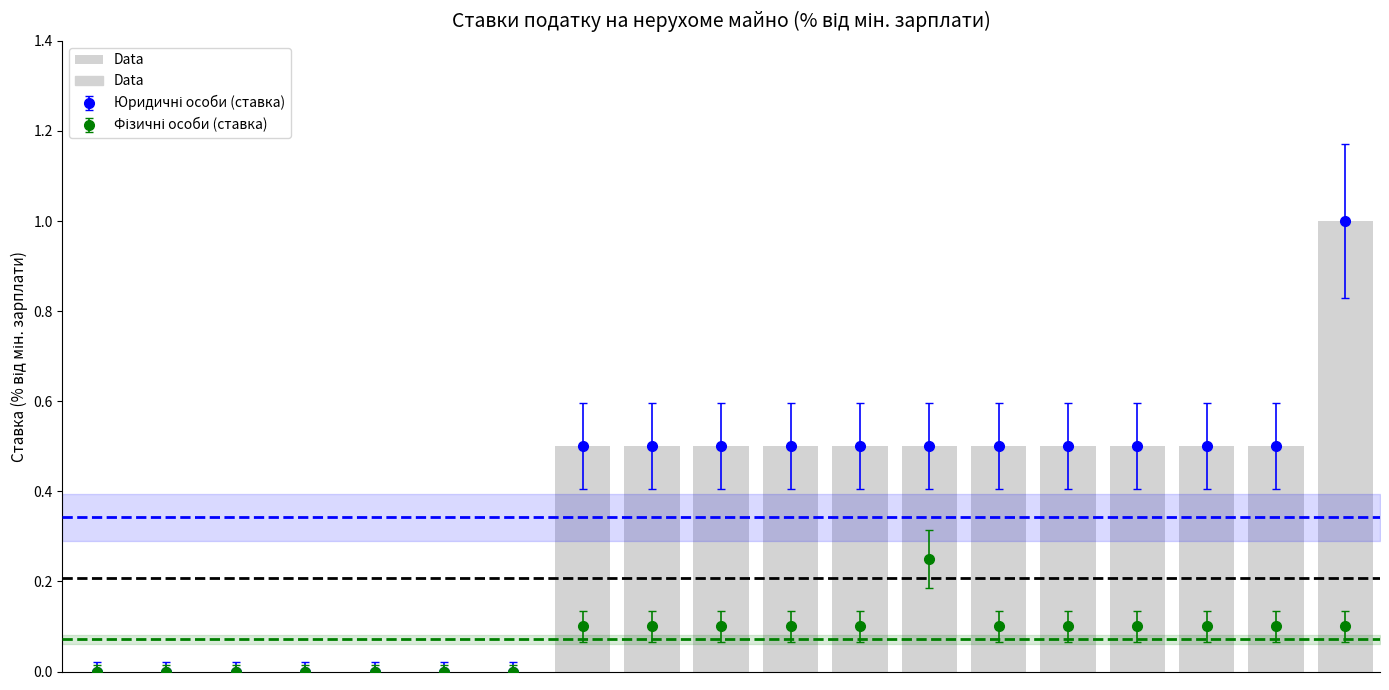

Which label corresponds to the largest value in the chart?

18